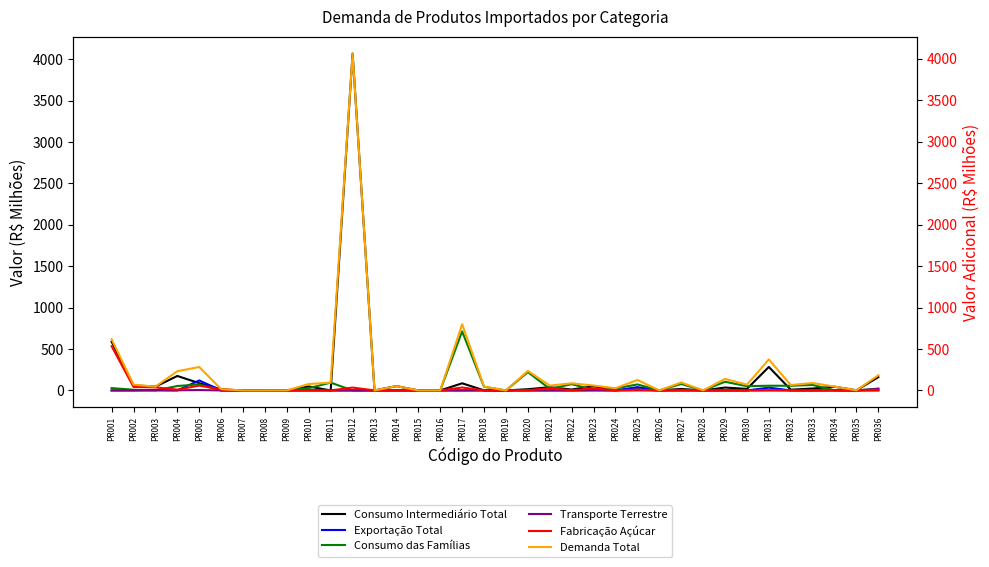

True or false: Exportação Total has a value of 0.0 at PR011.

True